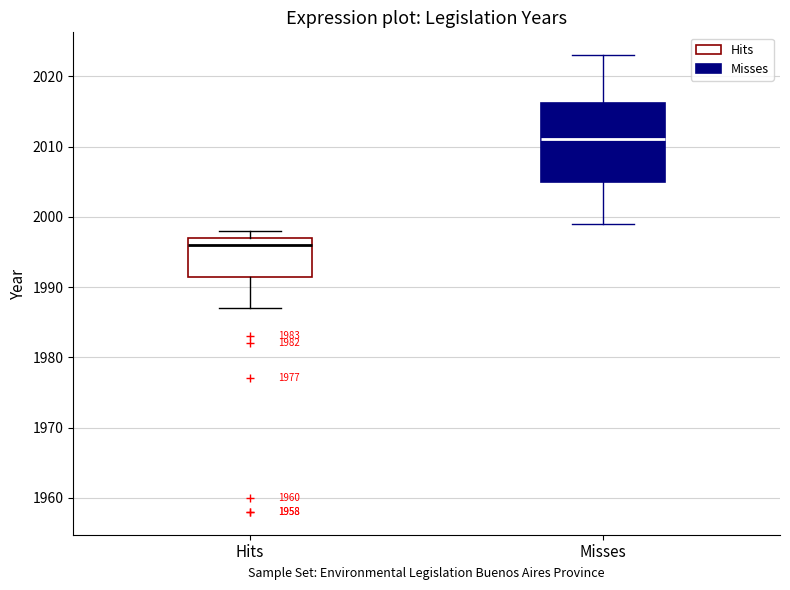

Reading left to right, read every box against the y-axis: the position of its median line, the range the box covers, and the ends of its whiskers. The values are not printed on the chart, so give them approximately, as read against the axis.

Hits: median 1996, box 1992 to 1997, whiskers 1987 to 1998
Misses: median 2011, box 2005 to 2016, whiskers 1999 to 2023